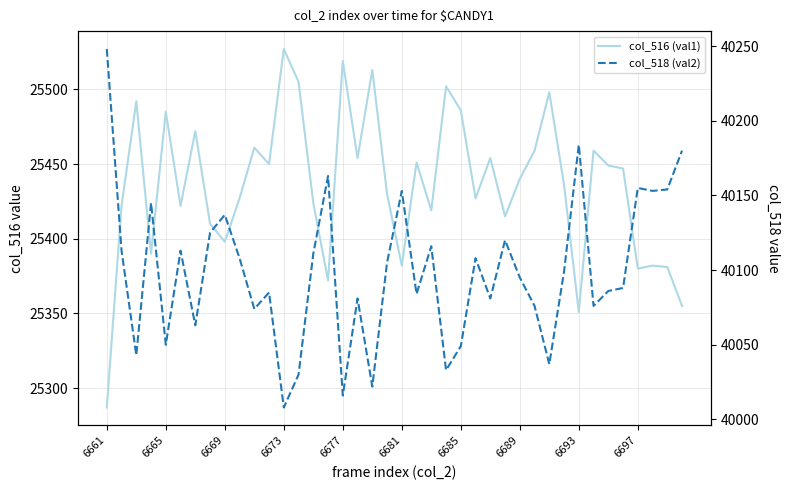

What is the sum of the col_518 (val2) values at 6661 and 23?

80281